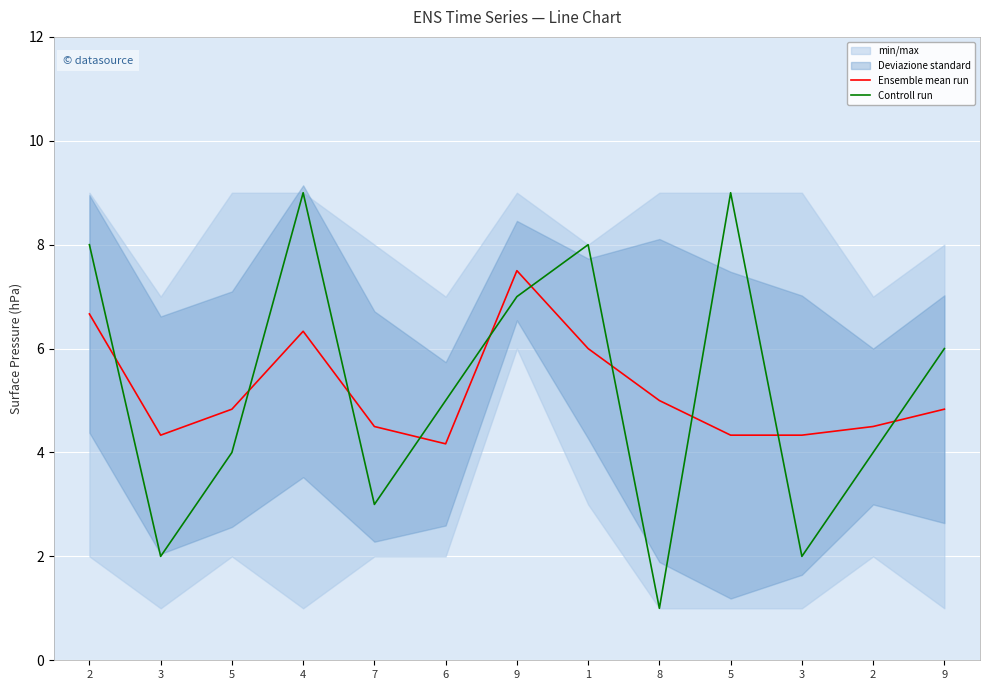

Reading right to left, what are all the values shown in this chart?

Ensemble mean run: 4.8	4.5	4.3	4.3	5.0	6.0	7.5	4.2	4.5	6.3	4.8	4.3	6.7
Controll run: 6.0	4.0	2.0	9.0	1.0	8.0	7.0	5.0	3.0	9.0	4.0	2.0	8.0